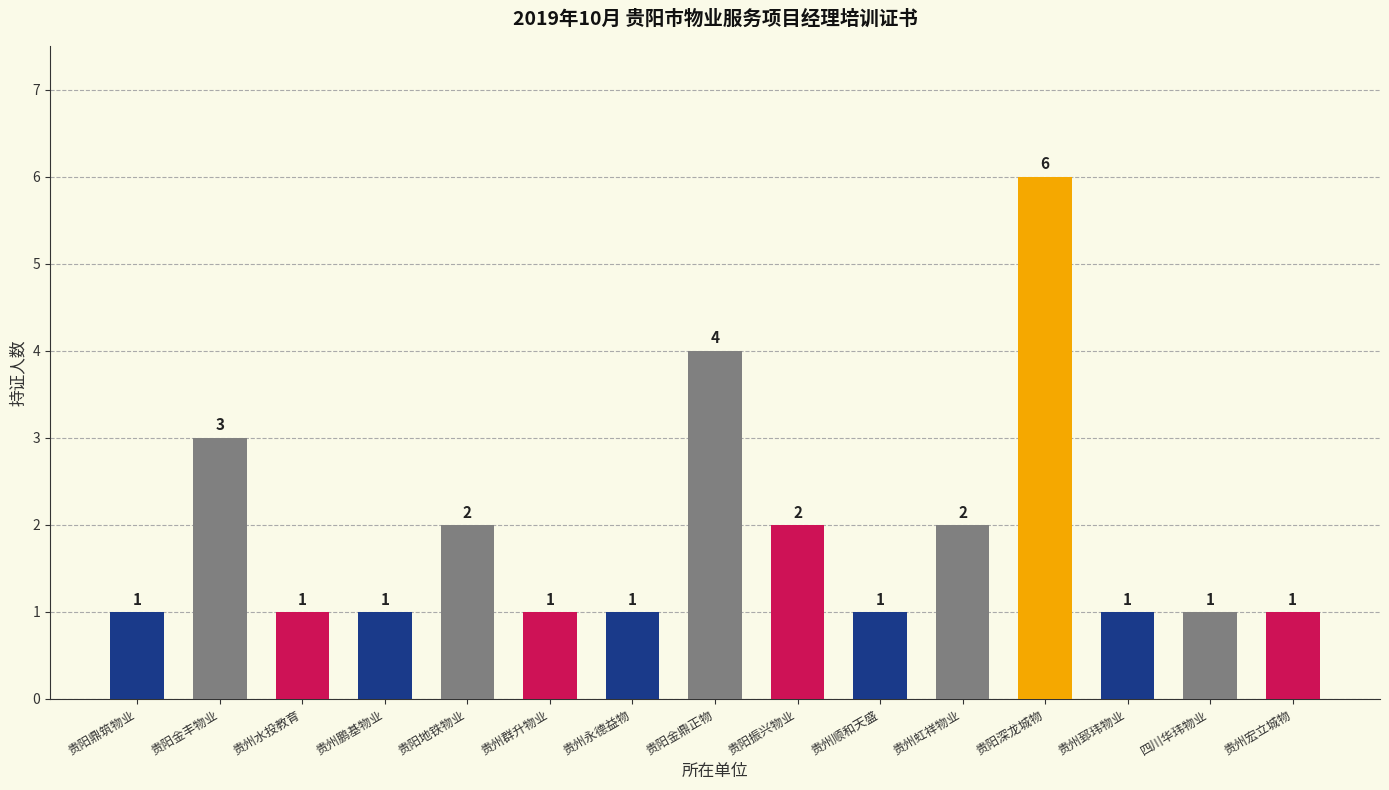

What is the difference between the second highest and minimum values?

3